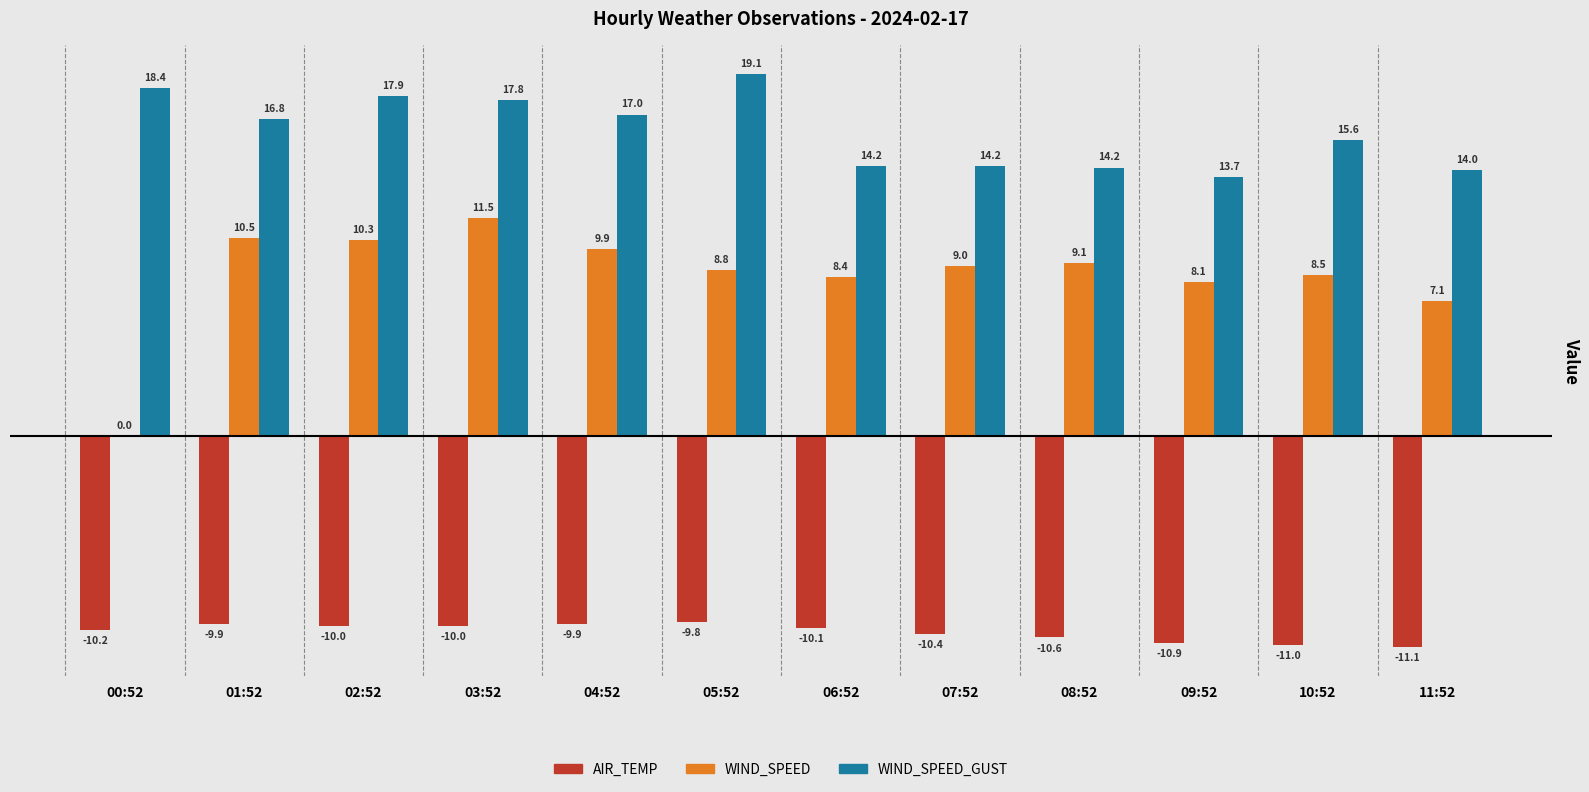

Count the number of categories in the chart.

12